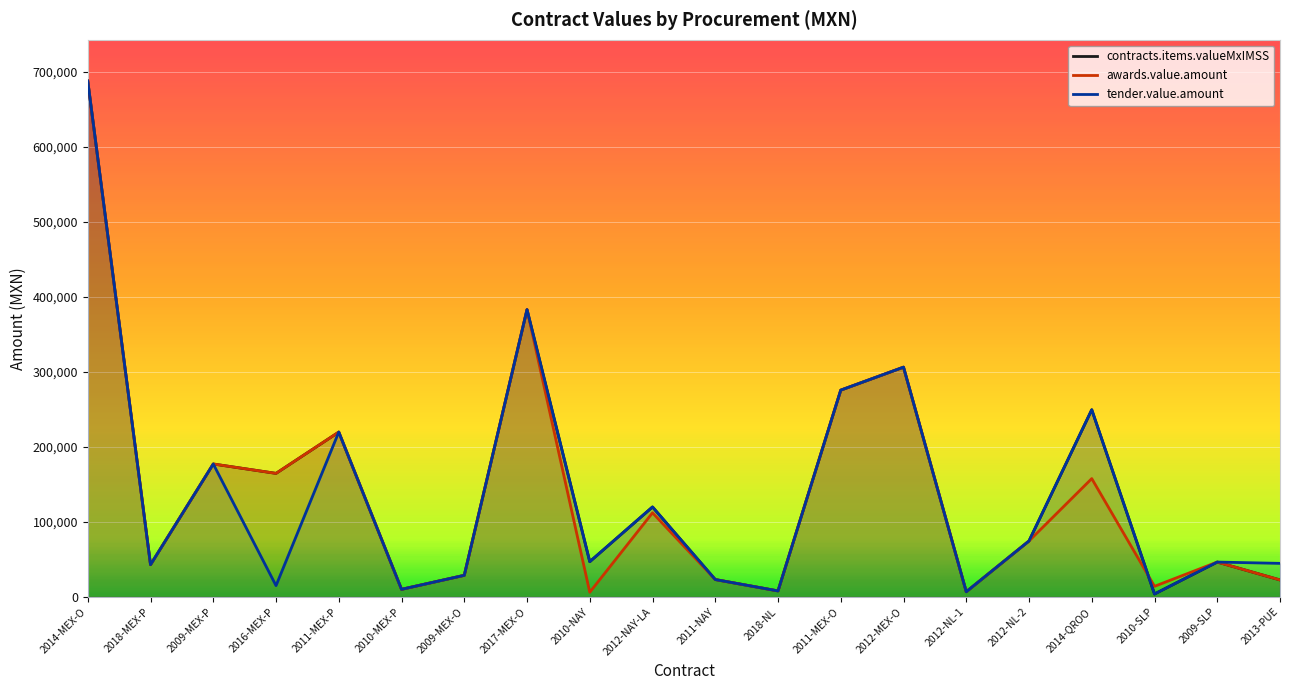

The contracts.items.valueMxIMSS series shows 42920.0 at 2018-MEX-P. True or false?

True